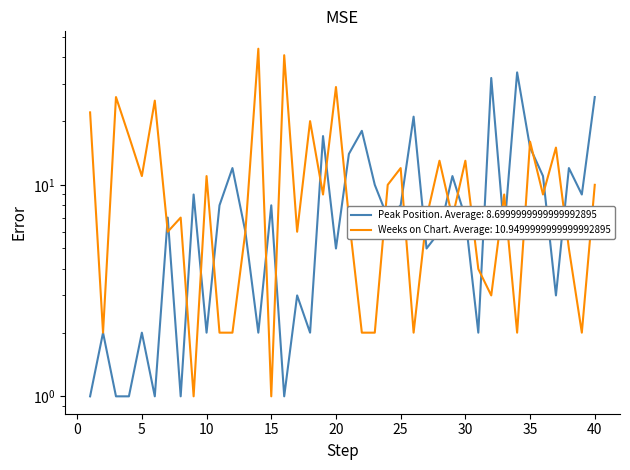

How many interior local valleys does the Weeks on Chart series have?

13